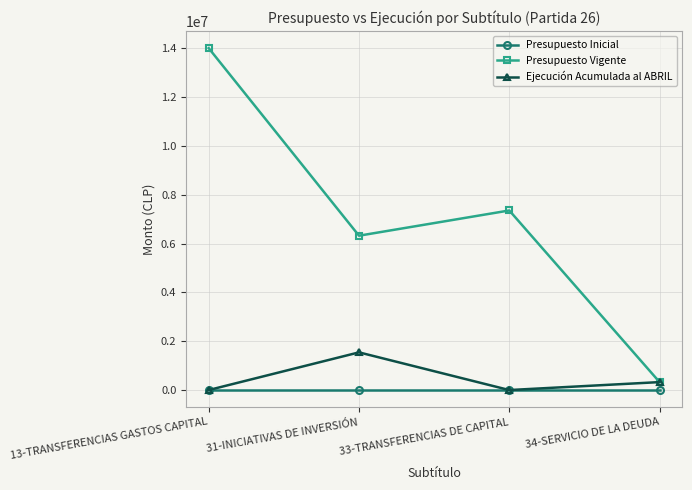

Where is Ejecución Acumulada al ABRIL nearest to the value 772010?

34-SERVICIO DE LA DEUDA